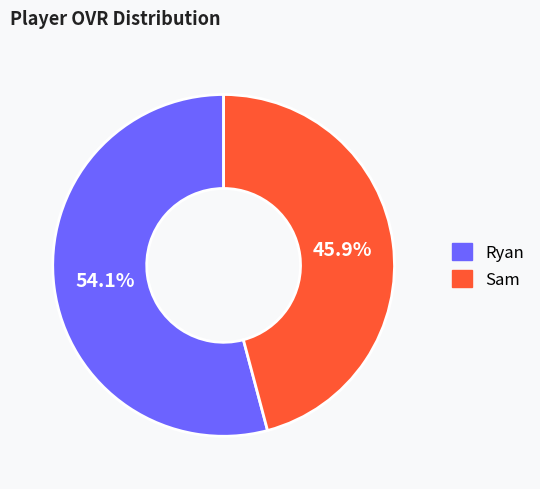

Do Ryan and Sam together represent more than half of the pie?

Yes